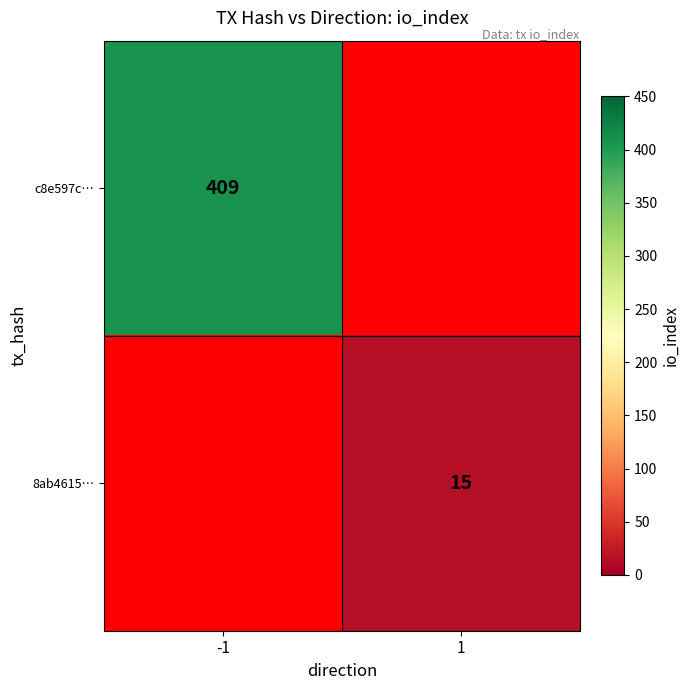

Between 1 and -1, which is larger?

-1